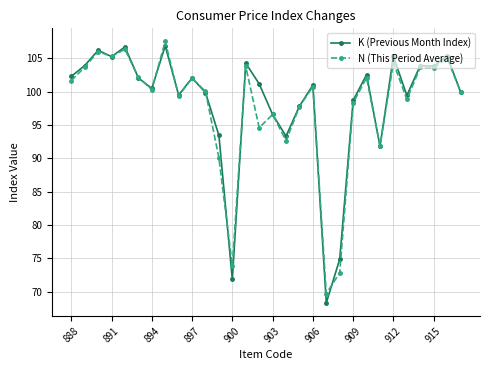

What is the minimum value shown in the chart?

68.3